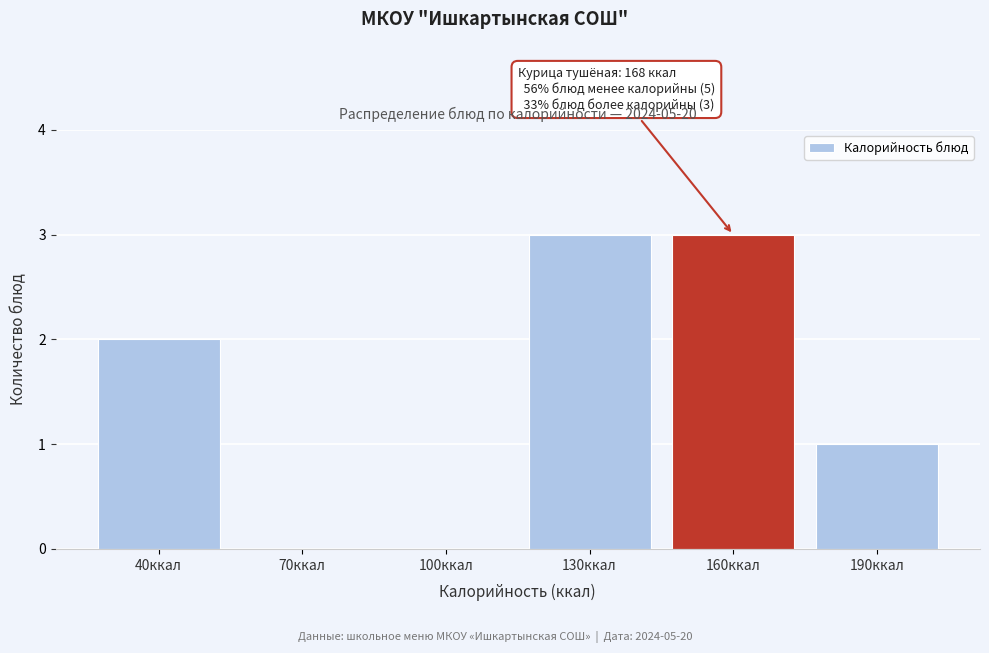

Reading left to right, list all the values displayed in this chart.

40ккал=2	70ккал=0	100ккал=0	130ккал=3	160ккал=3	190ккал=1